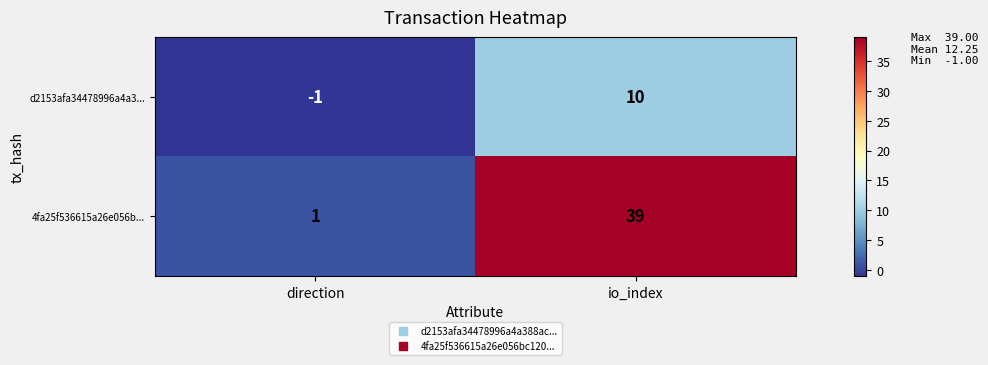

Between direction and io_index, which series saw the biggest shift?

4fa25f536615a26e056b...